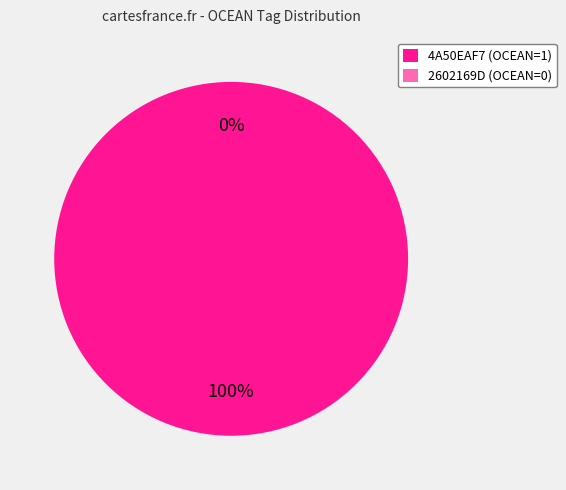

To the nearest percent, what is the combined percentage of 4A50EAF7 (OCEAN=1) and 2602169D (OCEAN=0)?

100%